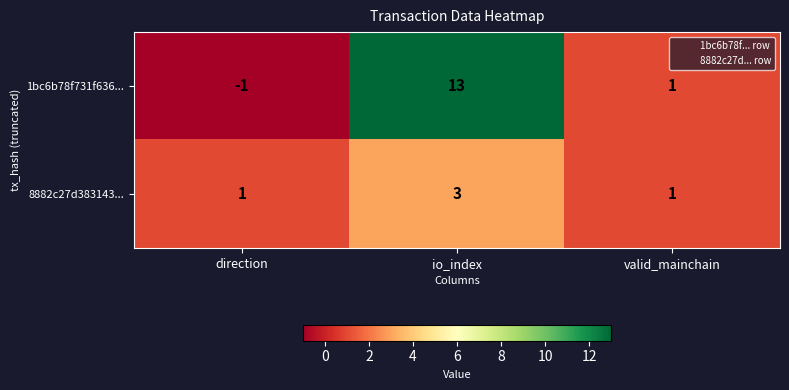

Which label corresponds to the smallest value in the chart?

direction